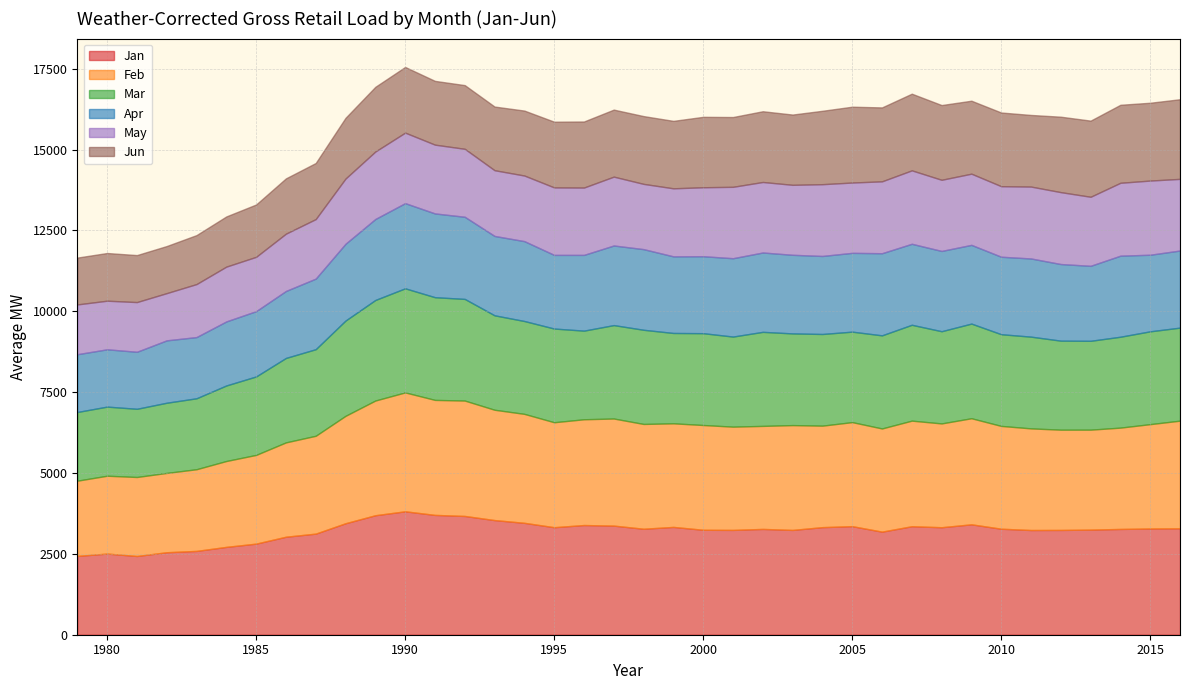

Rank the series at 2012 from highest to lowest value.

Jan, Feb, Mar, Apr, Jun, May